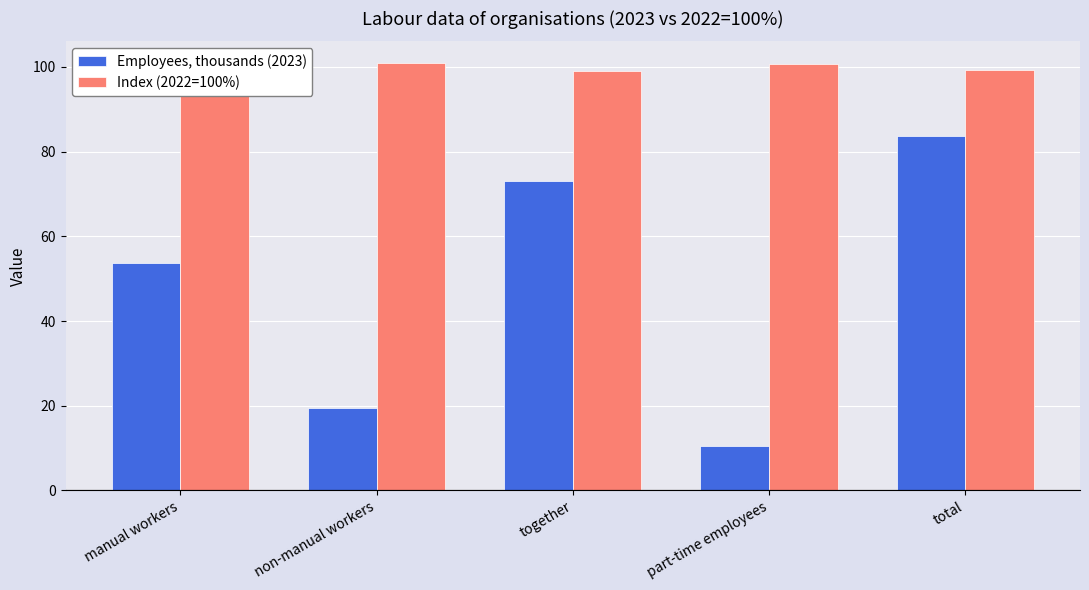

What is the value of the Employees, thousands (2023) bar at the 1st from the left?

53.6